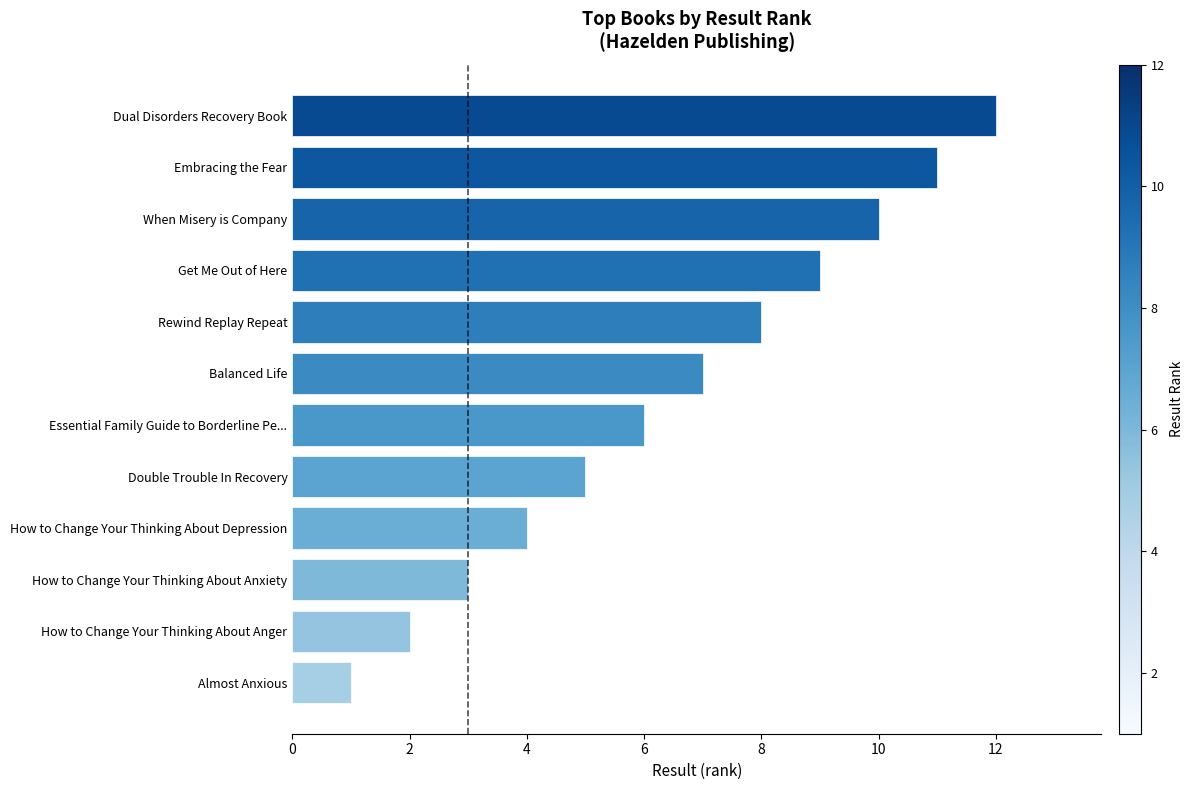

How many data points does each series have?

12